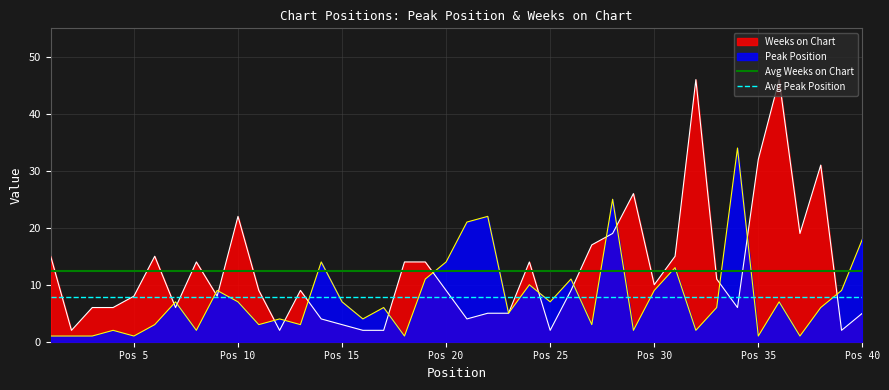

What is the value of the Avg Weeks on Chart point at the 2nd from the left?

12.3